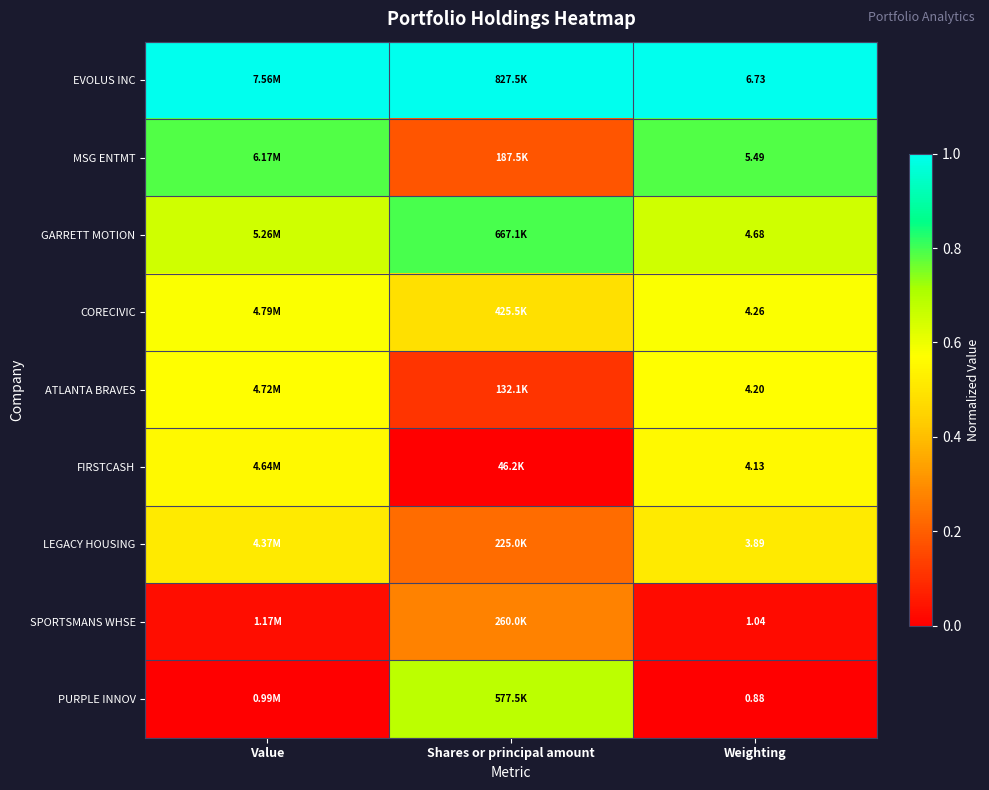

What is the total value across all series at Shares or principal amount?

3.8